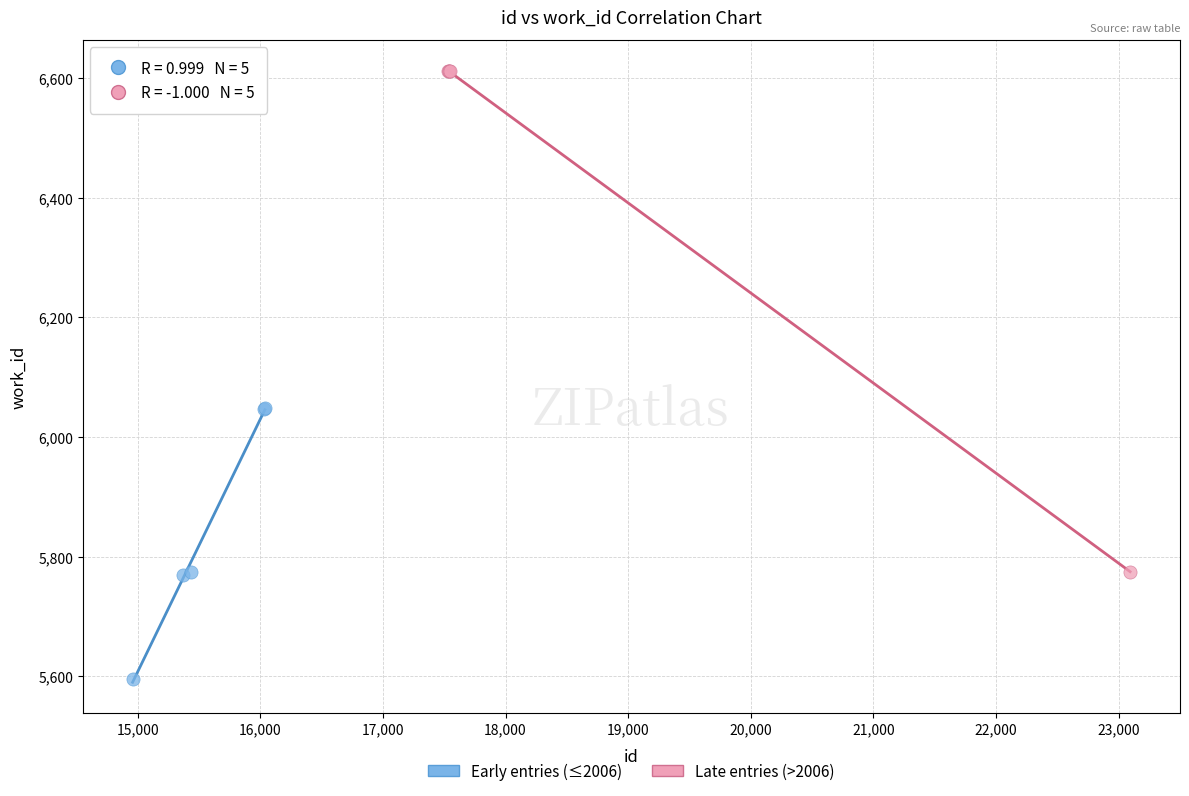

Which series reaches the maximum Y coordinate?

Late entries (>2006)